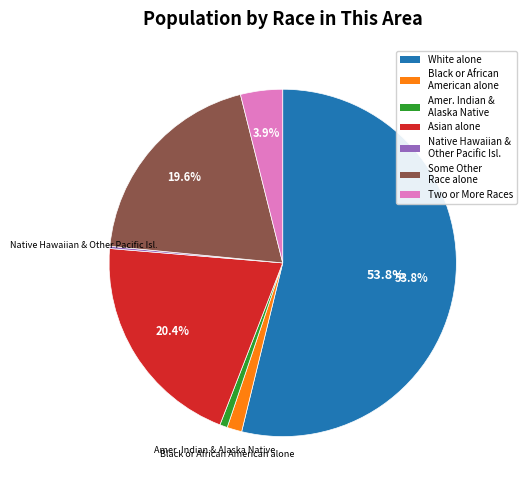

Between Amer. Indian & Alaska Native and Two or More Races, which is larger?

Two or More Races